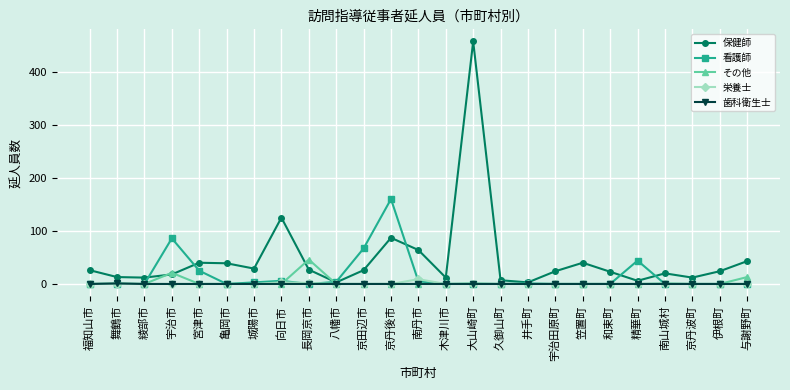

What position from the right is 大山崎町?

11